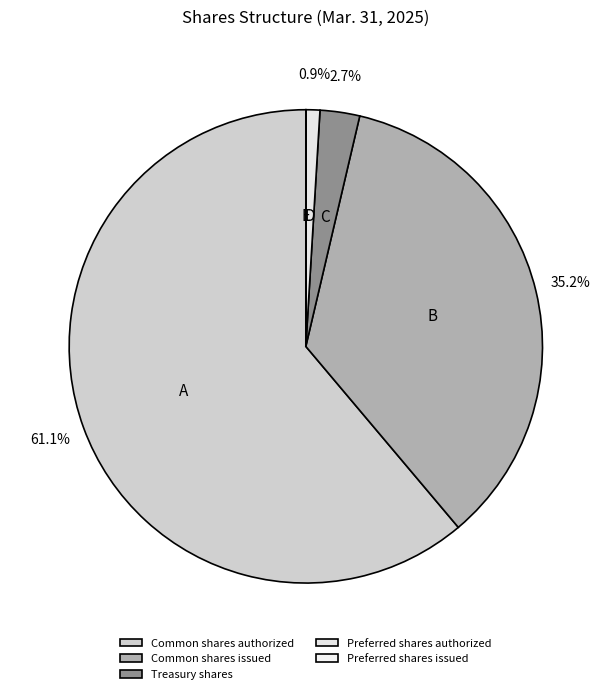

Is it true that Preferred shares issued is 0% of the pie?

True